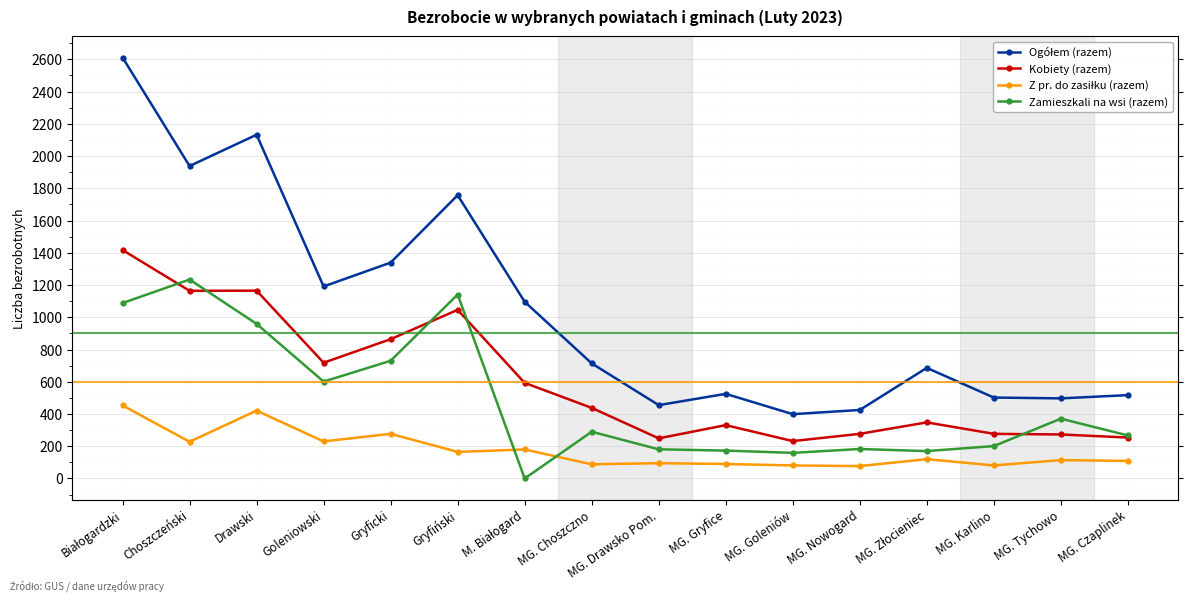

Reading right to left, transcribe all the data shown in this chart.

Ogółem (razem): MG. Czaplinek=517	MG. Tychowo=497	MG. Karlino=502	MG. Złocieniec=686	MG. Nowogard=425	MG. Goleniów=399	MG. Gryfice=525	MG. Drawsko Pom.=455	MG. Choszczno=714	M. Białogard=1096	Gryfiński=1757	Gryficki=1339	Goleniowski=1191	Drawski=2132	Choszczeński=1938	Białogardzki=2611
Kobiety (razem): MG. Czaplinek=254	MG. Tychowo=273	MG. Karlino=277	MG. Złocieniec=348	MG. Nowogard=277	MG. Goleniów=232	MG. Gryfice=331	MG. Drawsko Pom.=249	MG. Choszczno=438	M. Białogard=593	Gryfiński=1046	Gryficki=864	Goleniowski=718	Drawski=1165	Choszczeński=1164	Białogardzki=1417
Z pr. do zasiłku (razem): MG. Czaplinek=109	MG. Tychowo=114	MG. Karlino=81	MG. Złocieniec=120	MG. Nowogard=77	MG. Goleniów=81	MG. Gryfice=90	MG. Drawsko Pom.=95	MG. Choszczno=88	M. Białogard=180	Gryfiński=165	Gryficki=277	Goleniowski=230	Drawski=421	Choszczeński=228	Białogardzki=453
Zamieszkali na wsi (razem): MG. Czaplinek=267	MG. Tychowo=371	MG. Karlino=201	MG. Złocieniec=170	MG. Nowogard=183	MG. Goleniów=159	MG. Gryfice=173	MG. Drawsko Pom.=181	MG. Choszczno=290	M. Białogard=0	Gryfiński=1141	Gryficki=730	Goleniowski=601	Drawski=959	Choszczeński=1234	Białogardzki=1088